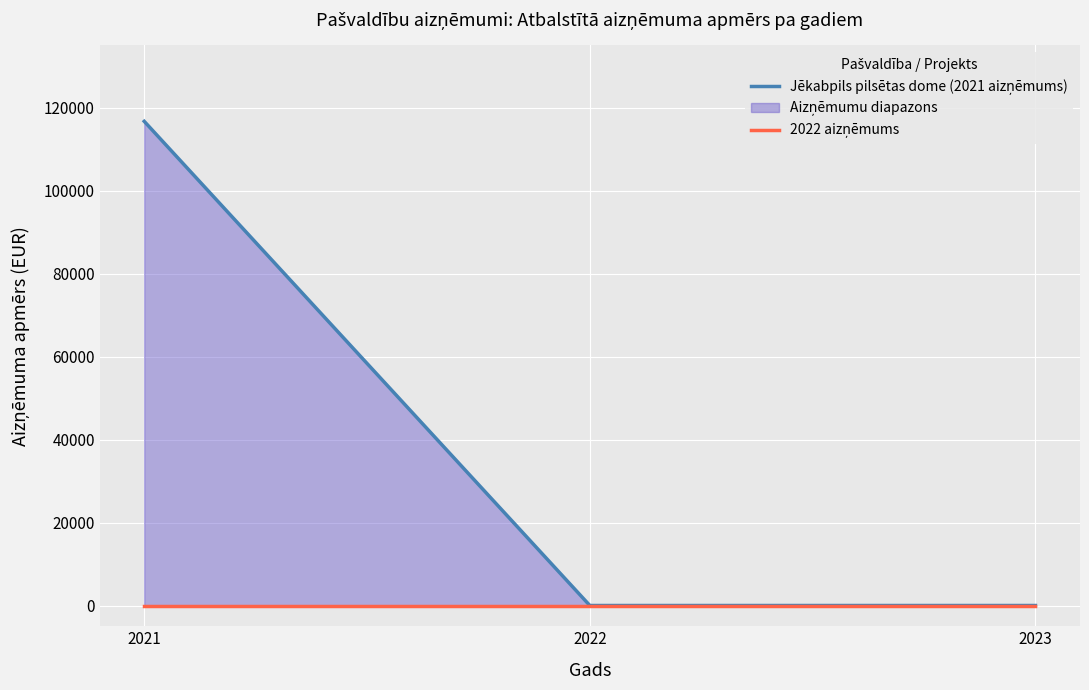

The 2022 aizņēmums series shows 0 at 2023. True or false?

True